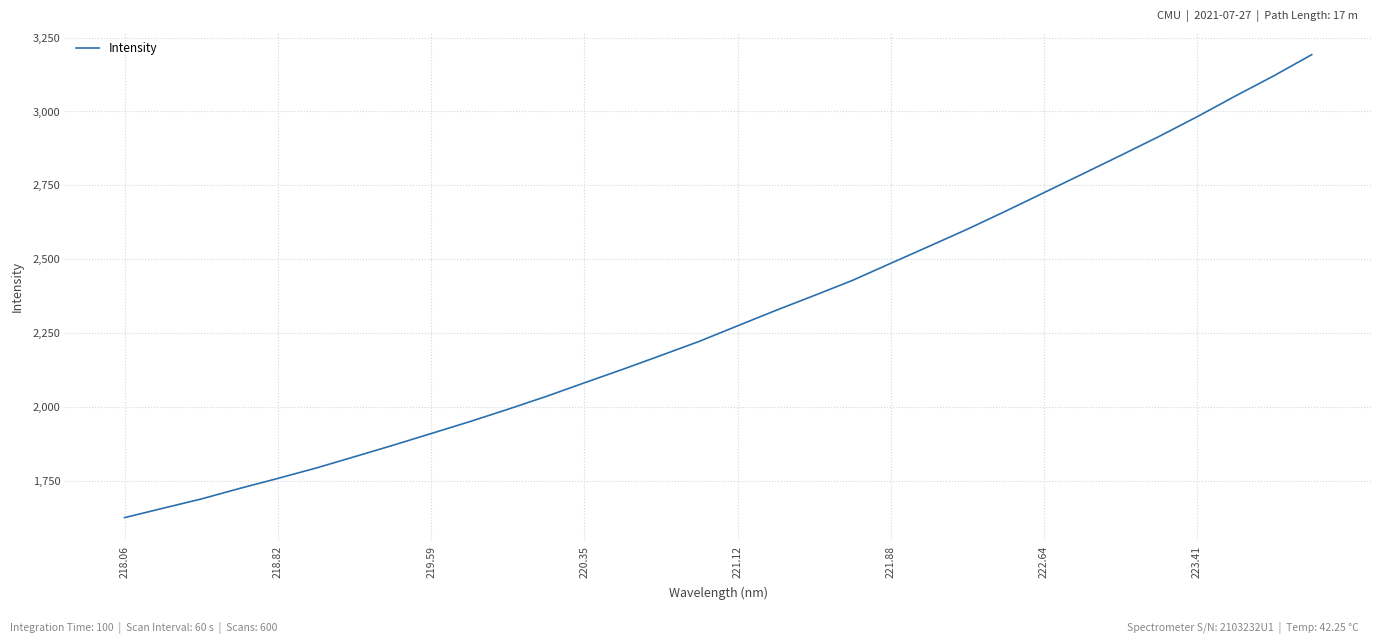

What is the difference between the maximum and minimum values?

1567.5